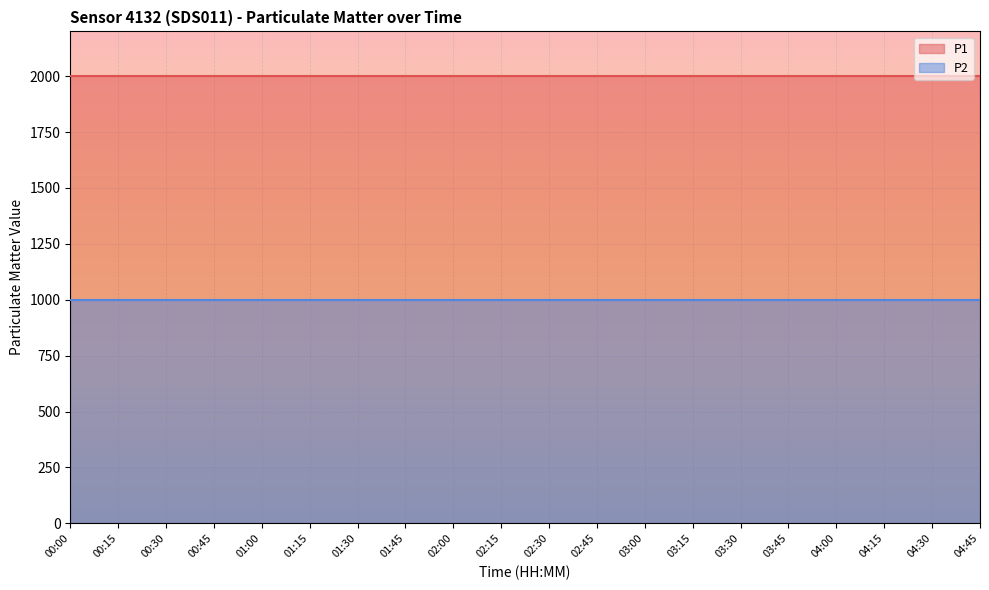

List the series in order of their peak value, lowest first.

P2, P1